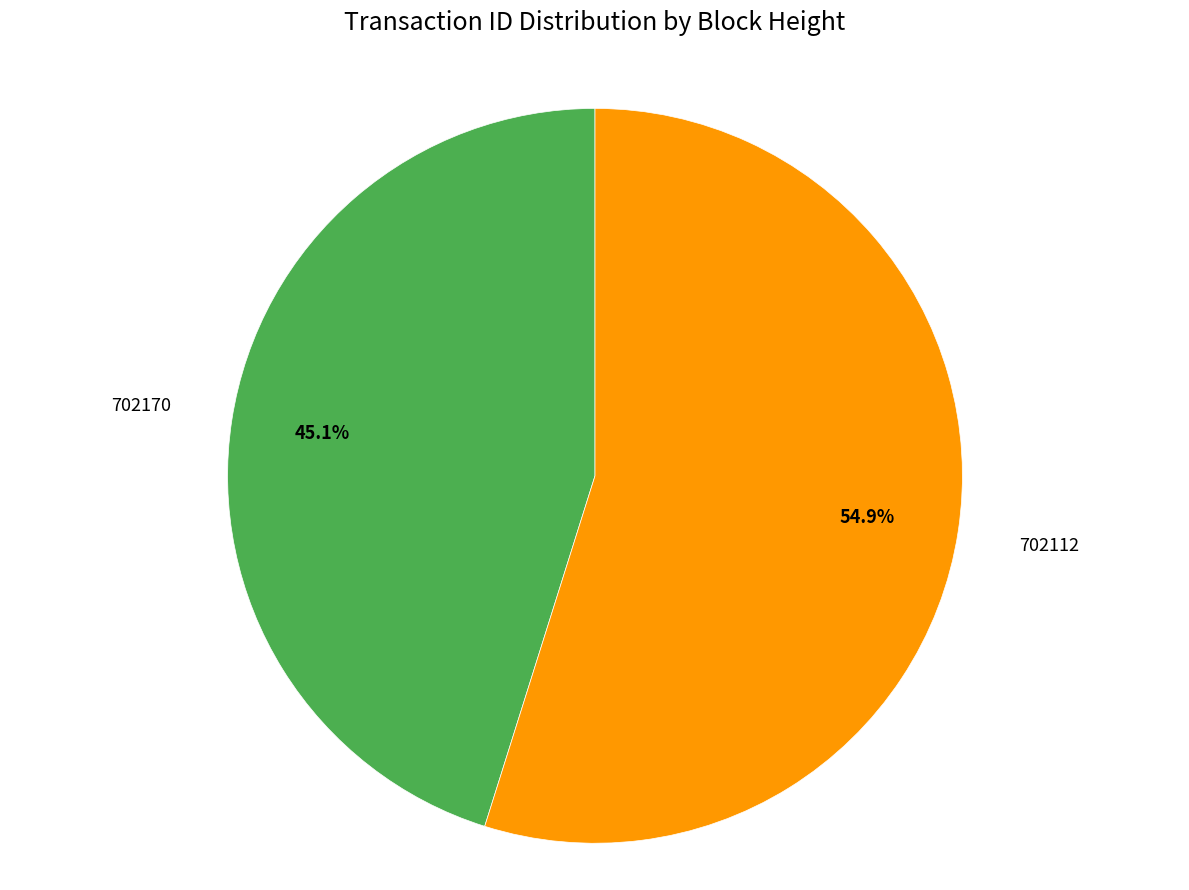

What is the total percentage of 702112 and 702170?

100.0%